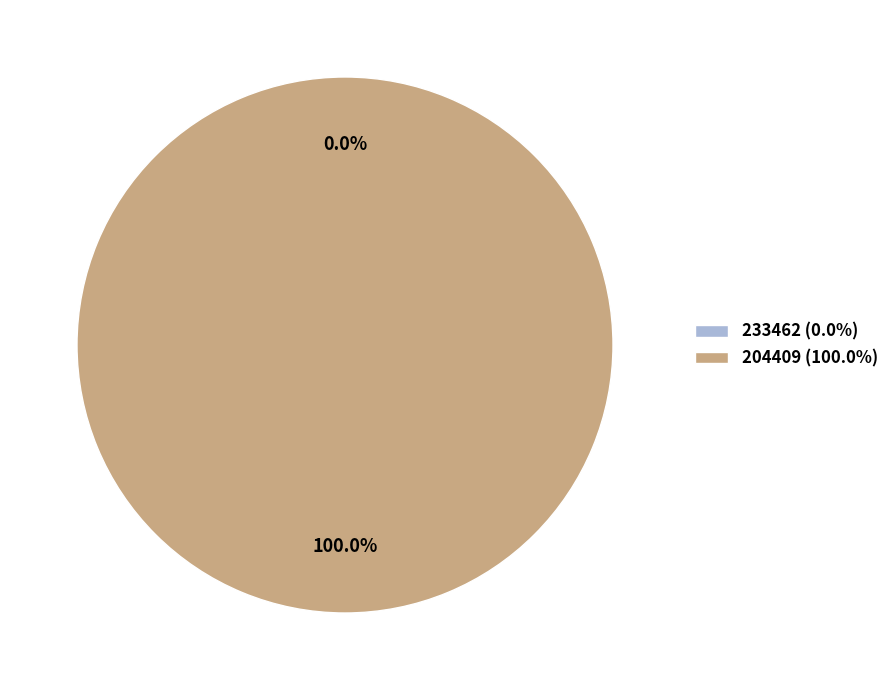

True or false: 204409 accounts for 100% of the total.

True